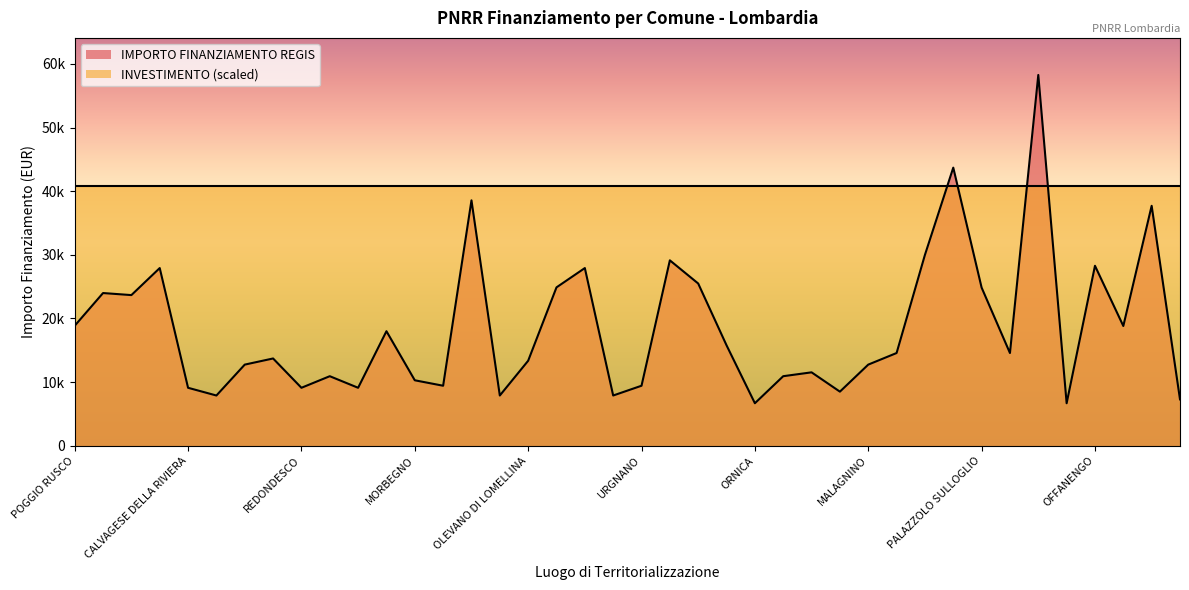

How many data points are above 14568?

18